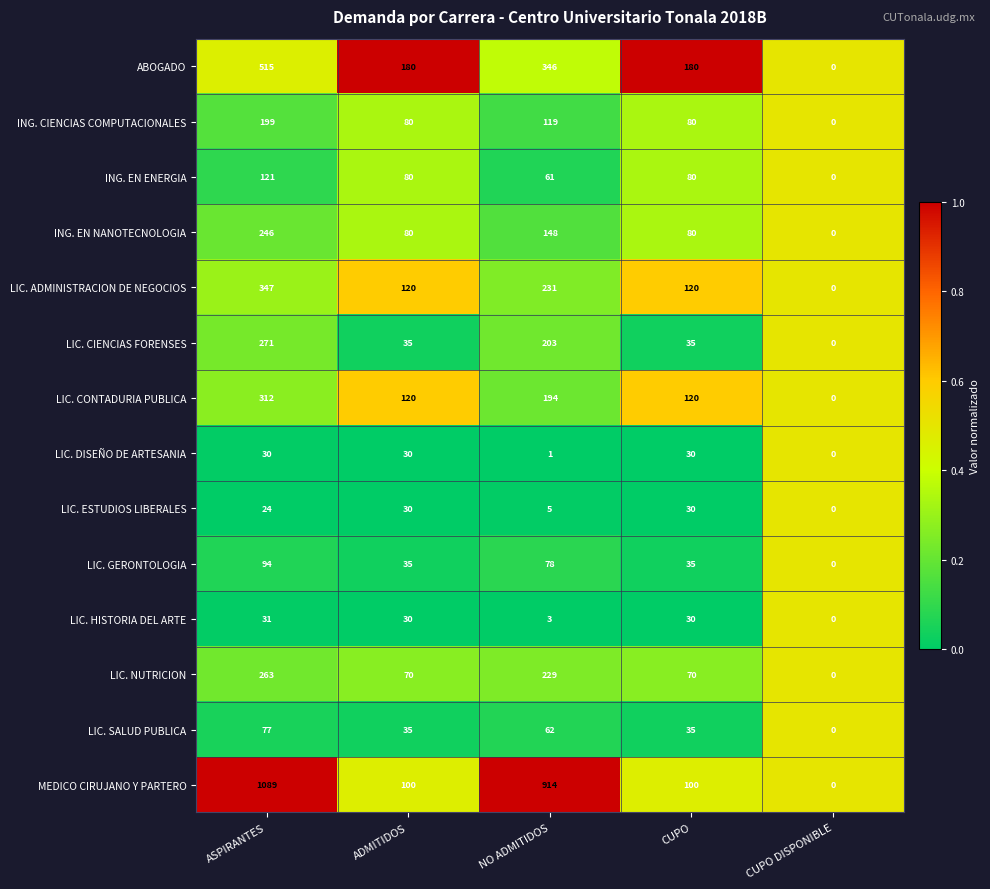

What is the difference between the maximum and minimum values in the LIC. ESTUDIOS LIBERALES series?

30